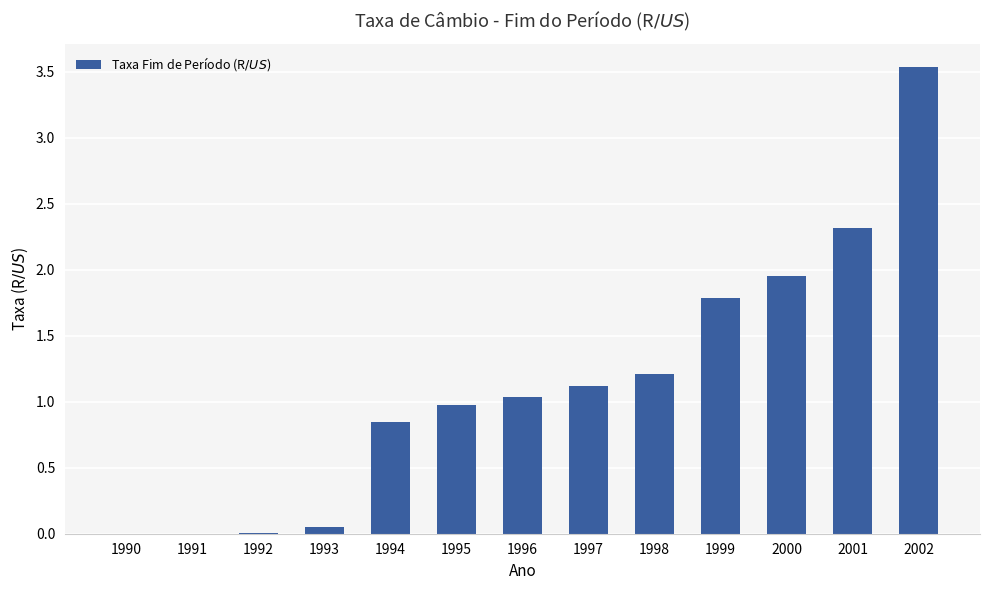

The chart shows a value of 1.2 at 1998. True or false?

True